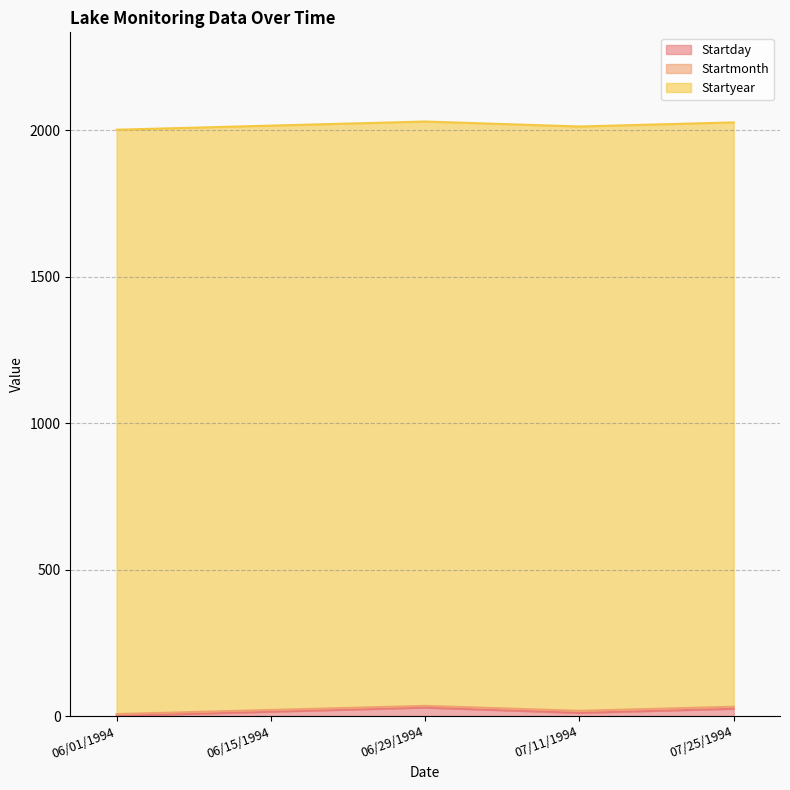

How many values in the Startmonth series exceed 6?

2